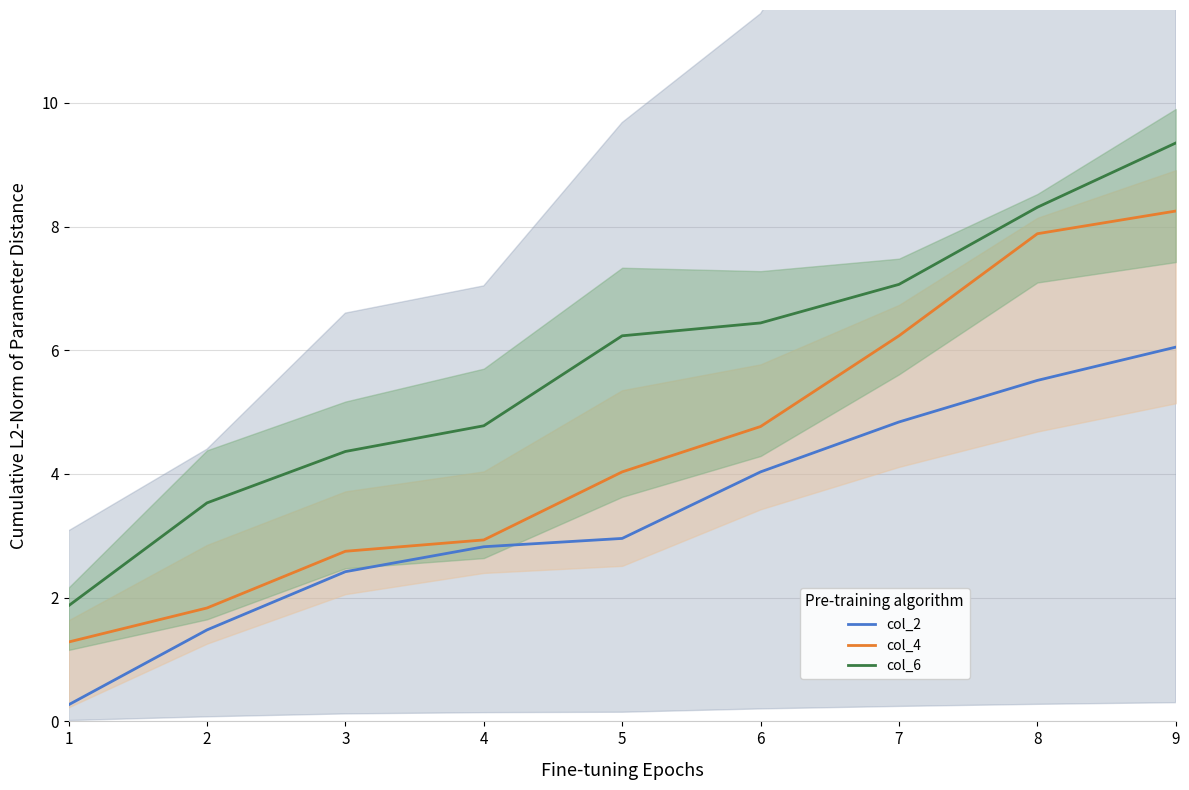

What is the difference between the second highest and second lowest values in the col_4 series?

6.0